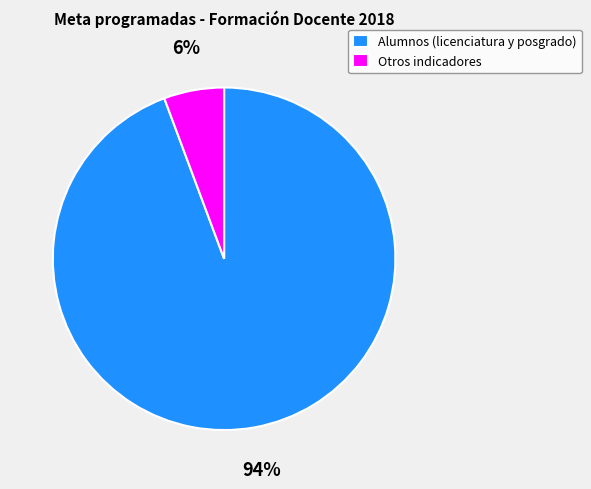

Does Alumnos (licenciatura y posgrado) represent more than half of the total?

Yes